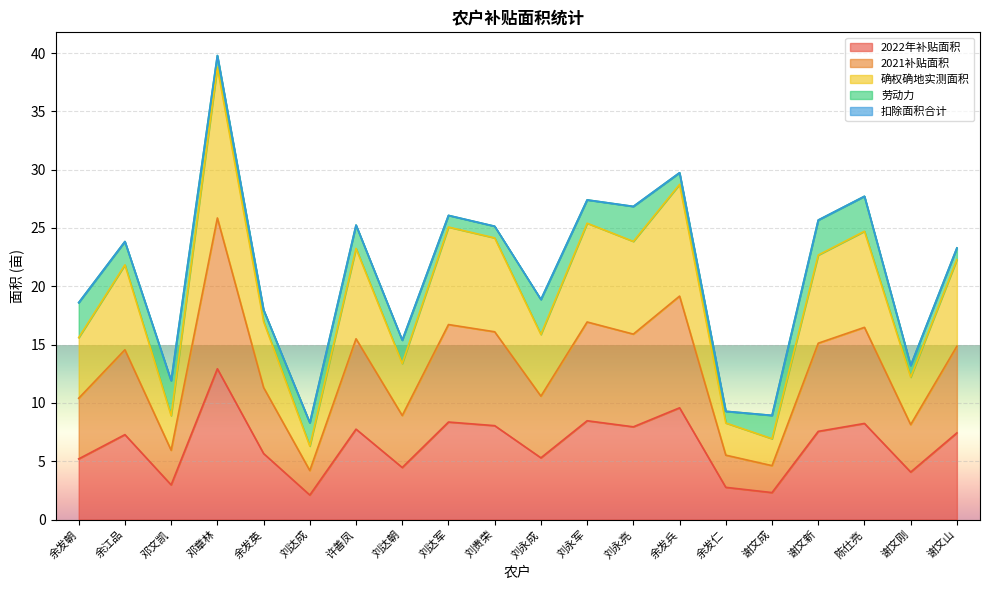

Does the chart display data point markers on the line(s)?

No